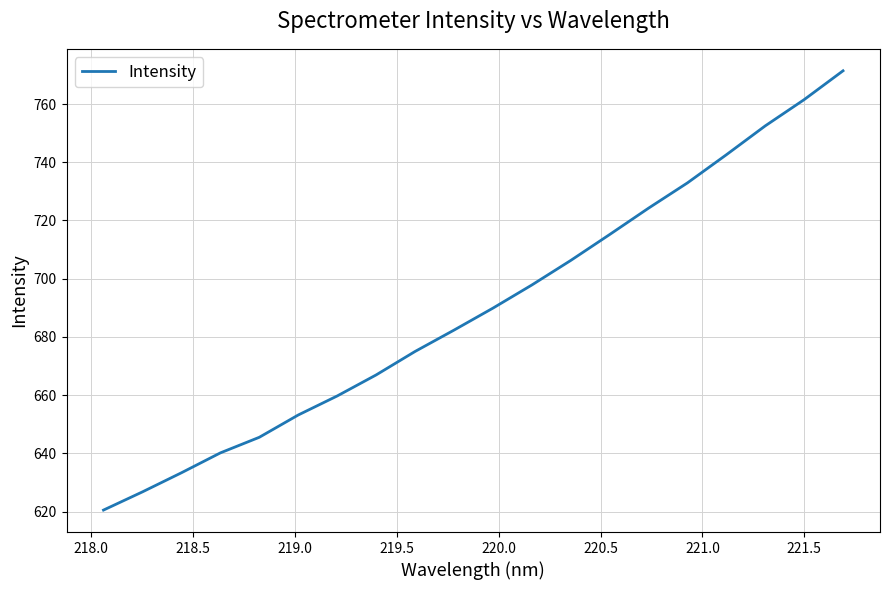

What is the difference between the maximum and minimum values?

150.9